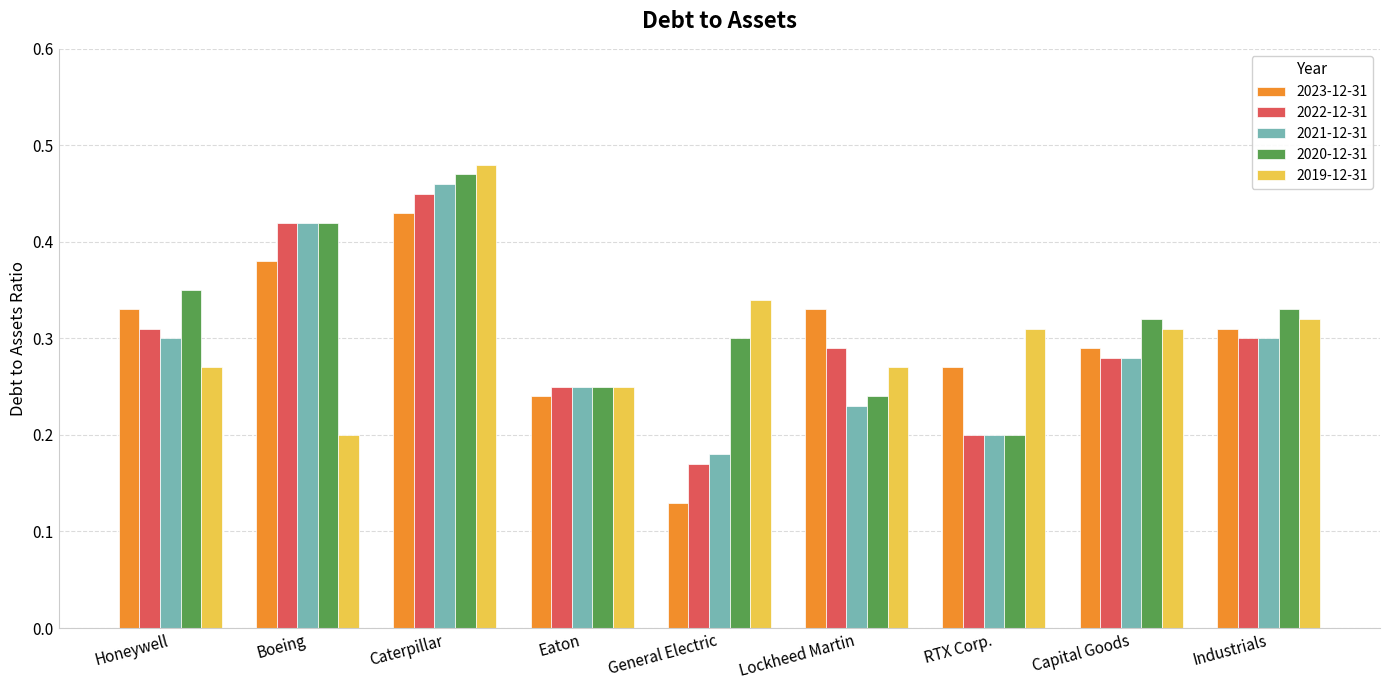

Between Boeing and Lockheed Martin, which series saw the biggest shift?

2021-12-31